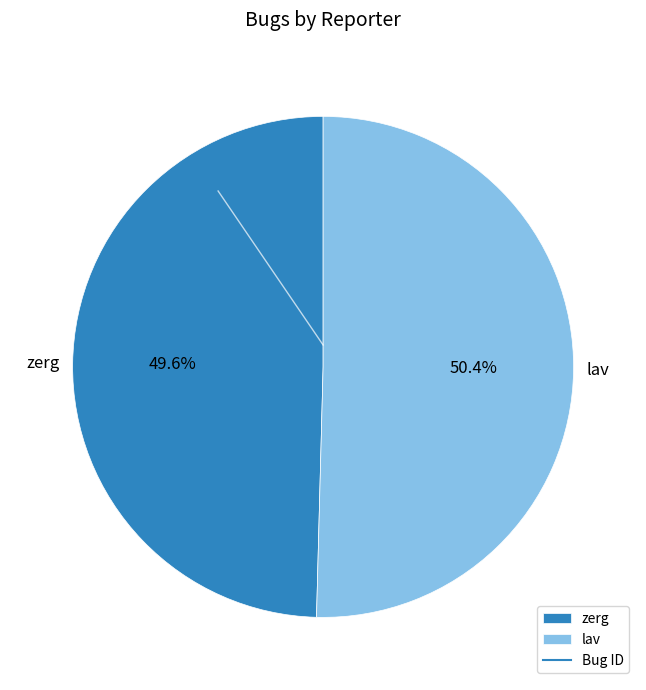

How many segments does this pie chart have?

2